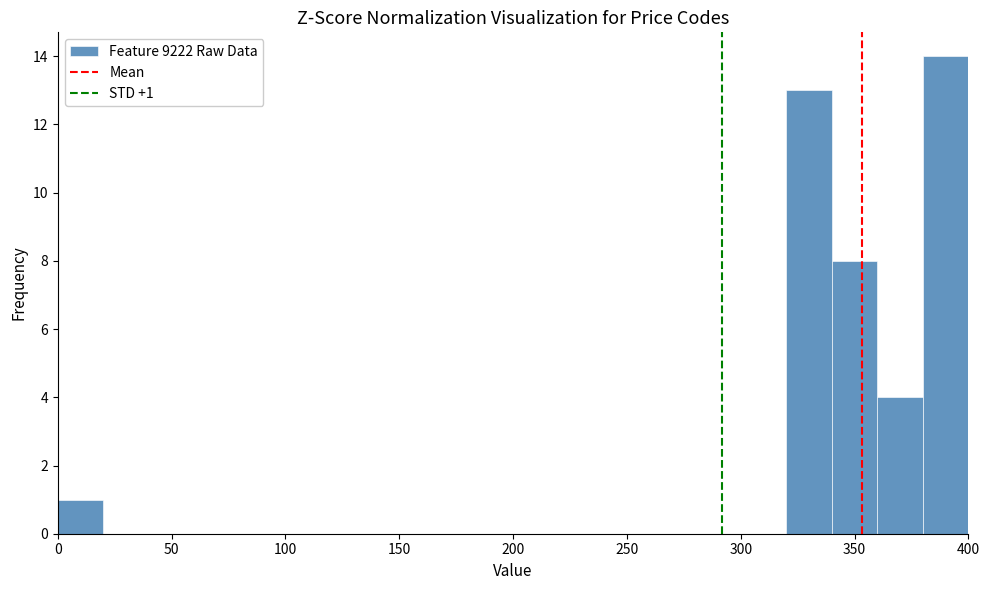

Which range on the x-axis has the tallest bar?

380 to 400